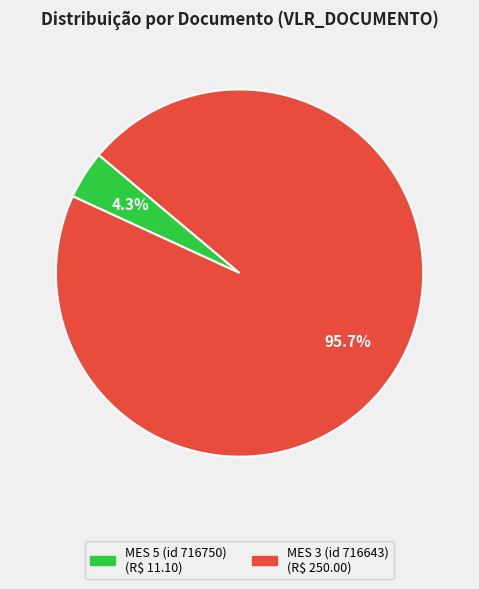

Is there any slice that represents more than half of the pie?

Yes